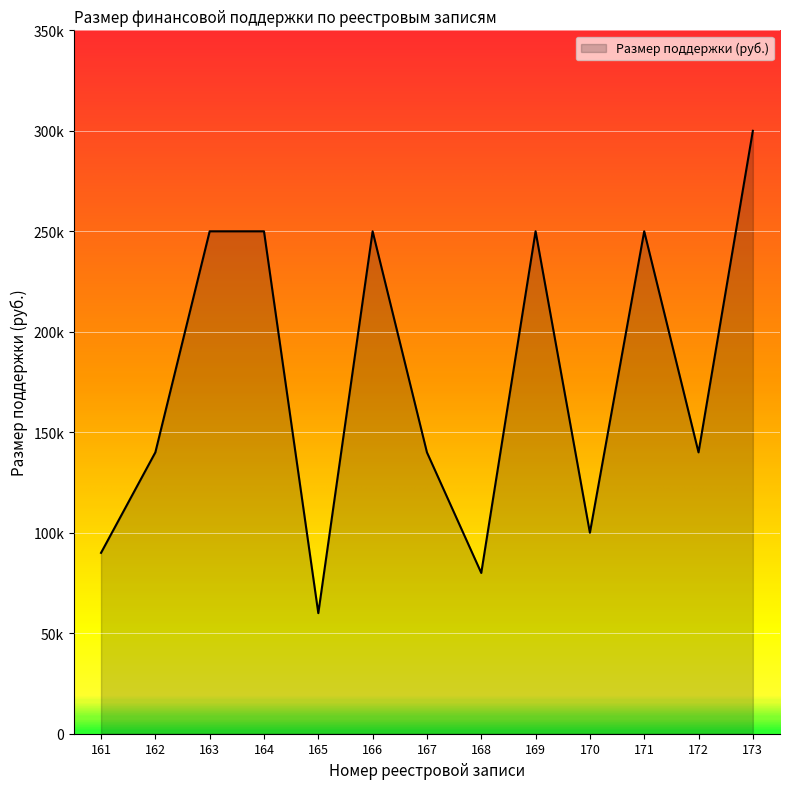

Where is the data nearest to the value 180000?

162